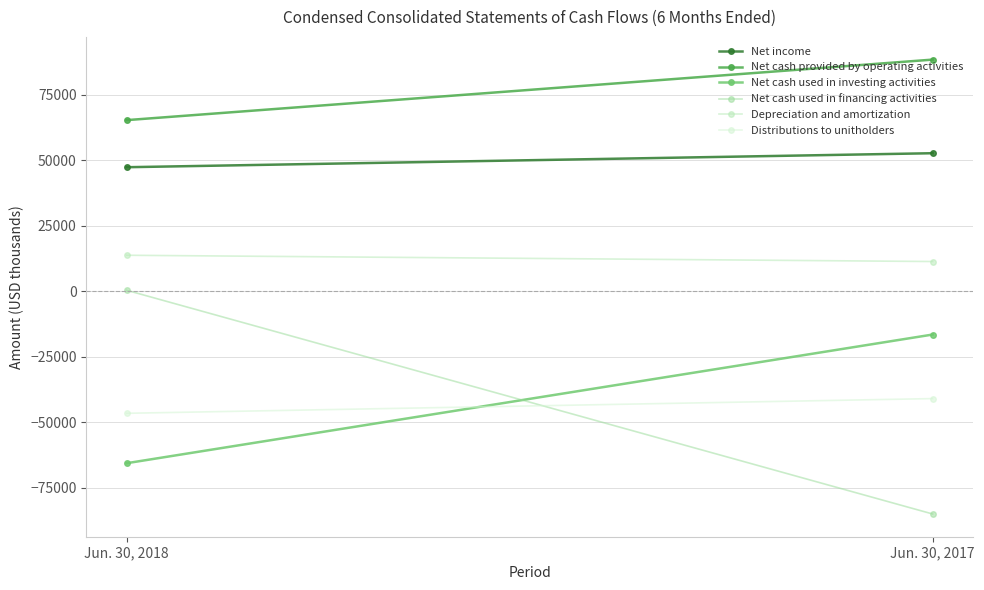

At which label does Net income reach its minimum?

Jun. 30, 2018